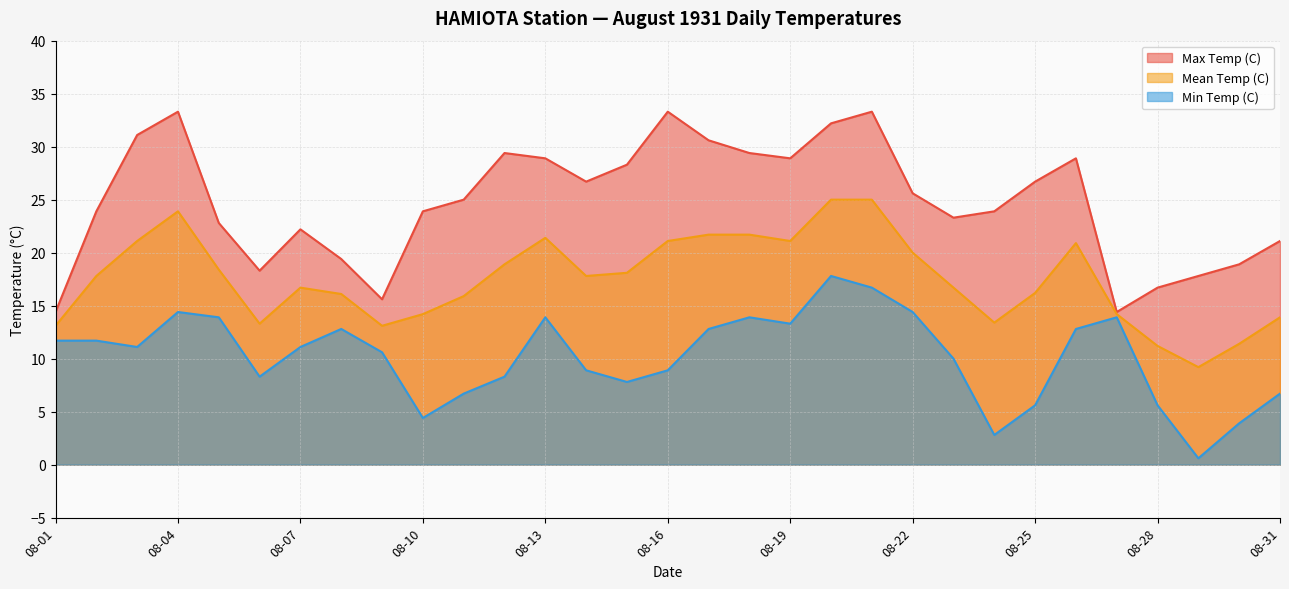

The Max Temp (C) series shows 26.7 at 08-25. True or false?

True